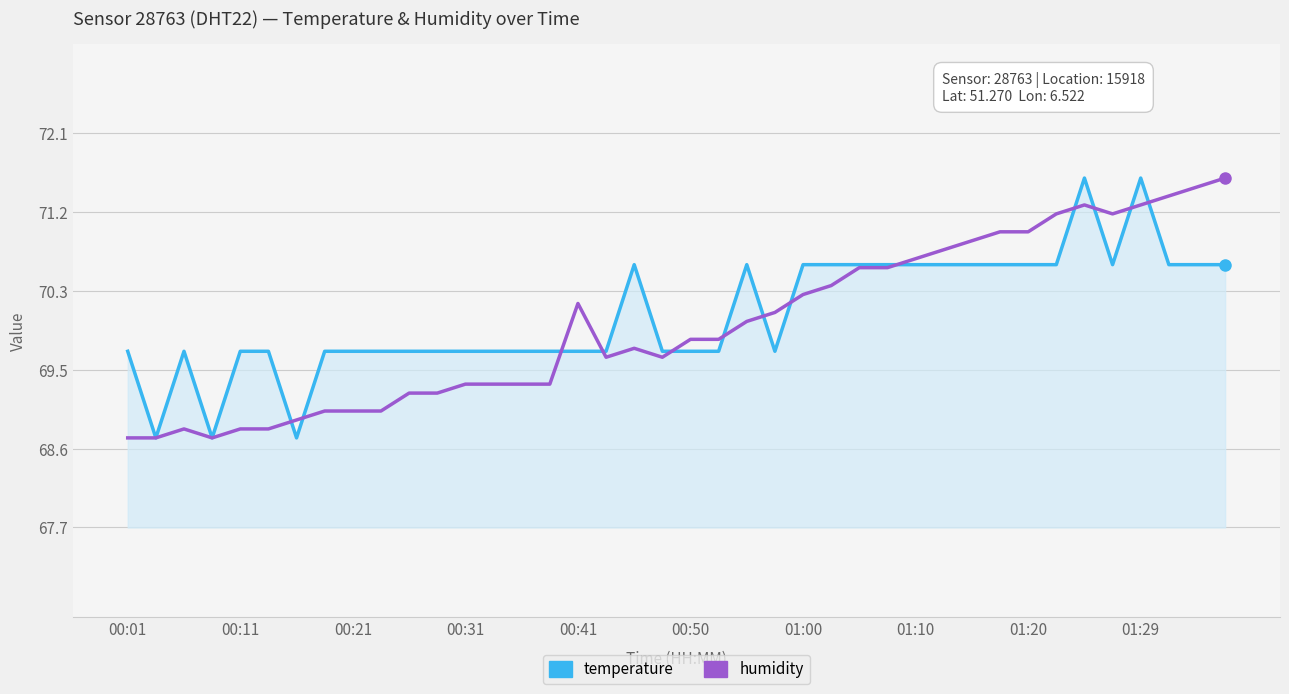

What is the maximum value shown in the chart?

71.6